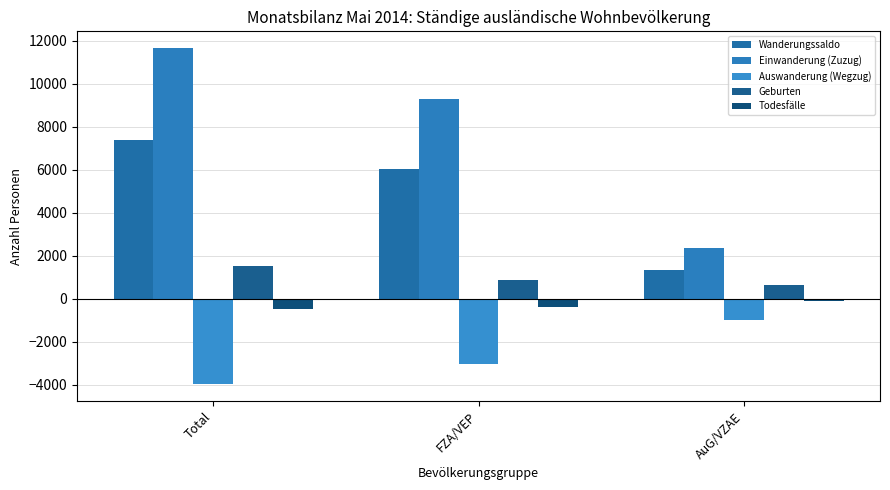

What is the difference between the highest and lowest values at FZA/VEP?

12308